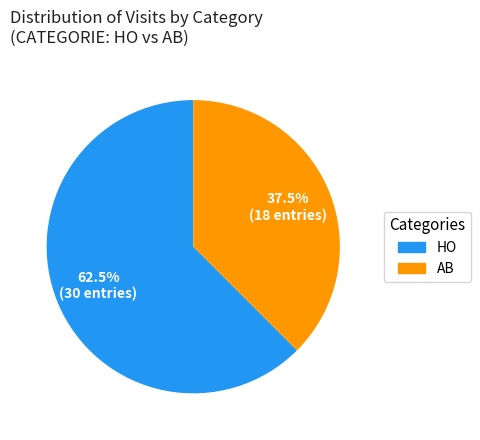

What is the largest slice in the pie chart?

HO